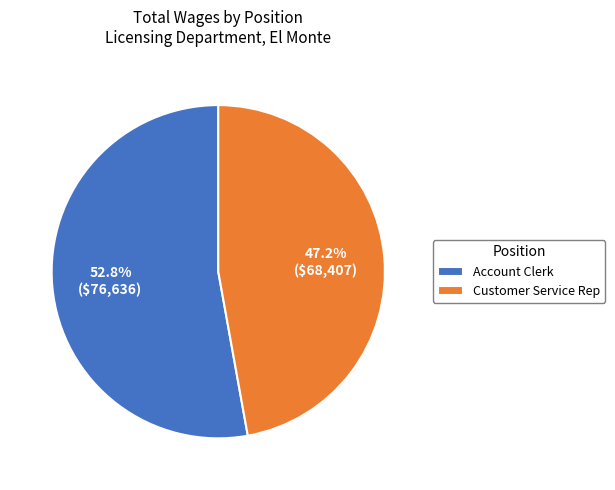

Which has a higher value, Account Clerk or Customer Service Rep?

Account Clerk